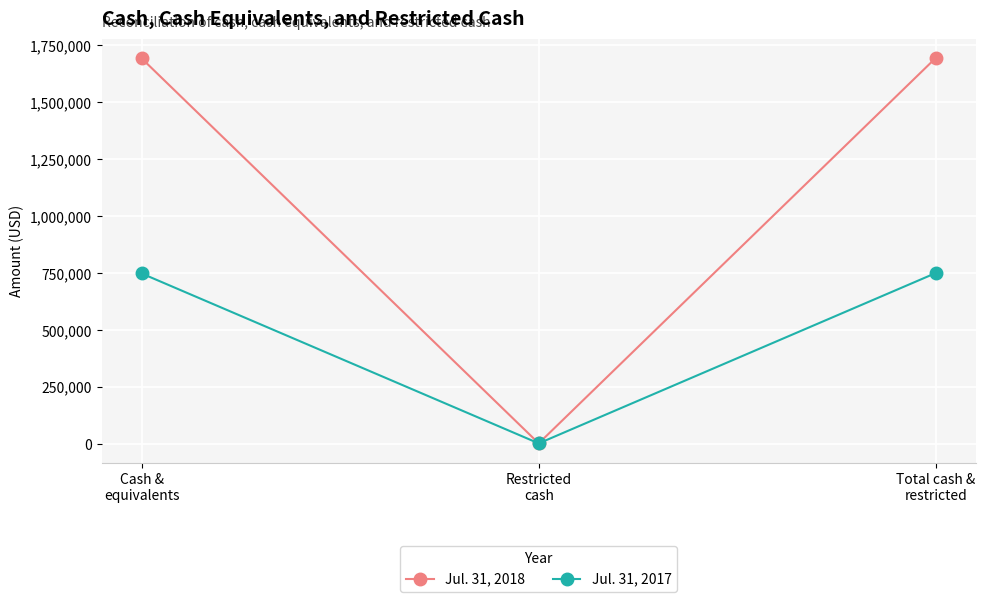

Which series has the largest total across all categories?

Jul. 31, 2018